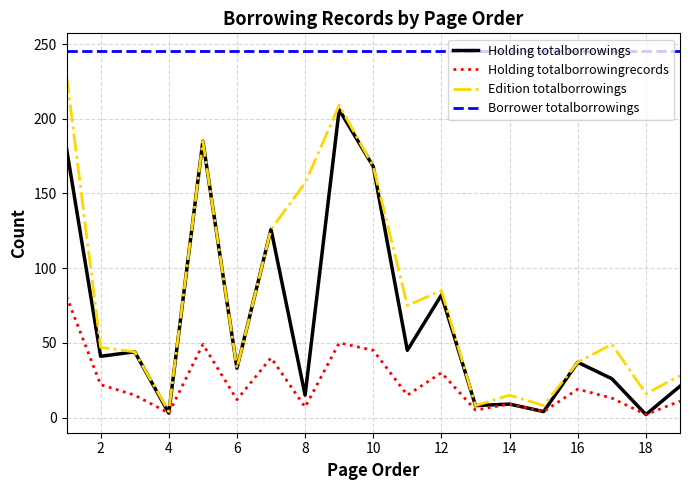

What are all the series names shown in the legend?

Holding totalborrowings, Holding totalborrowingrecords, Edition totalborrowings, Borrower totalborrowings